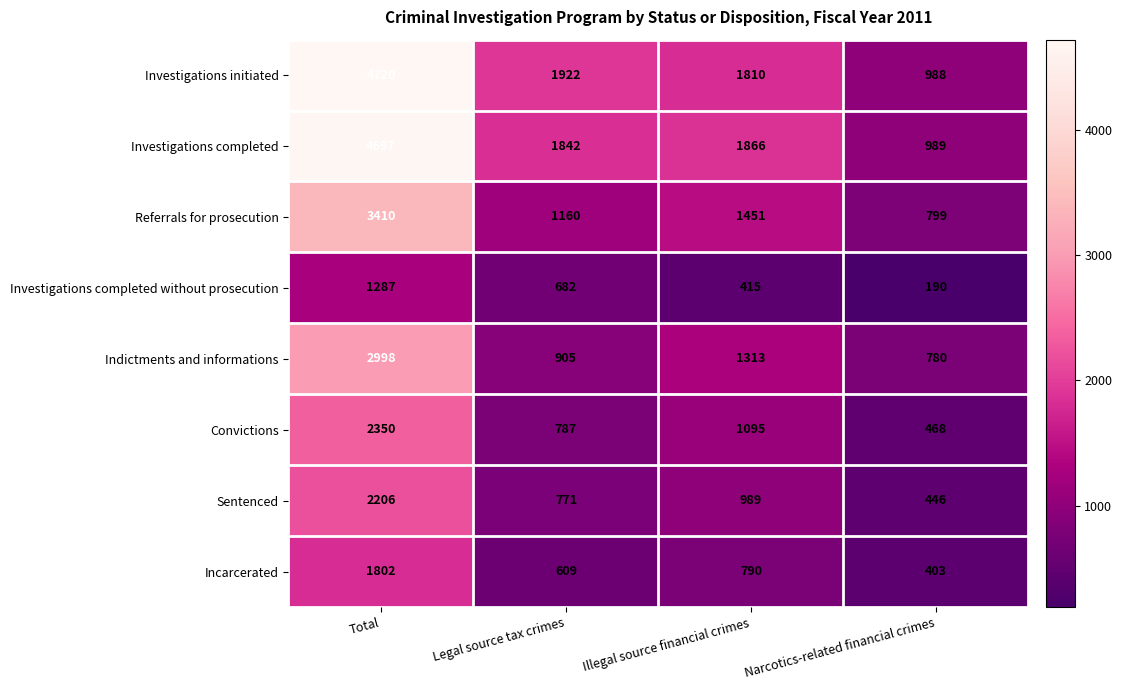

Rank the series by their maximum value, from lowest to highest.

Investigations completed without prosecution, Incarcerated, Sentenced, Convictions, Indictments and informations, Referrals for prosecution, Investigations completed, Investigations initiated